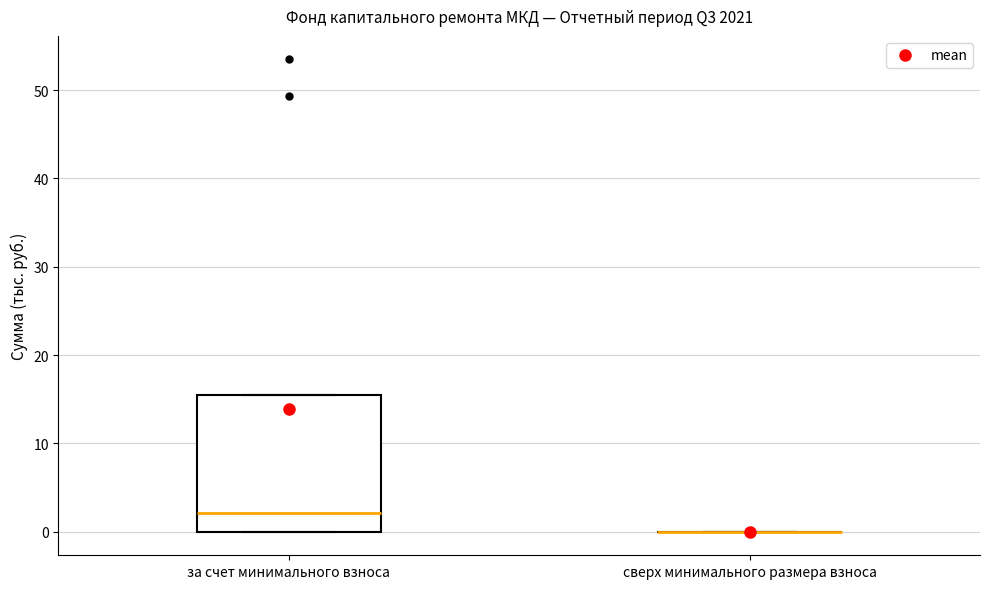

Reading left to right, transcribe this box plot: for each box, give where its median line is, the range the box spans, and where its two whiskers end, as read against the y-axis. The values are not printed on the chart, so give them approximately, as read against the axis.

за счет минимального взноса: median 2, box 0 to 15, whiskers 0 to 15
сверх минимального размера взноса: box collapsed to a line at 0, whiskers 0 to 0